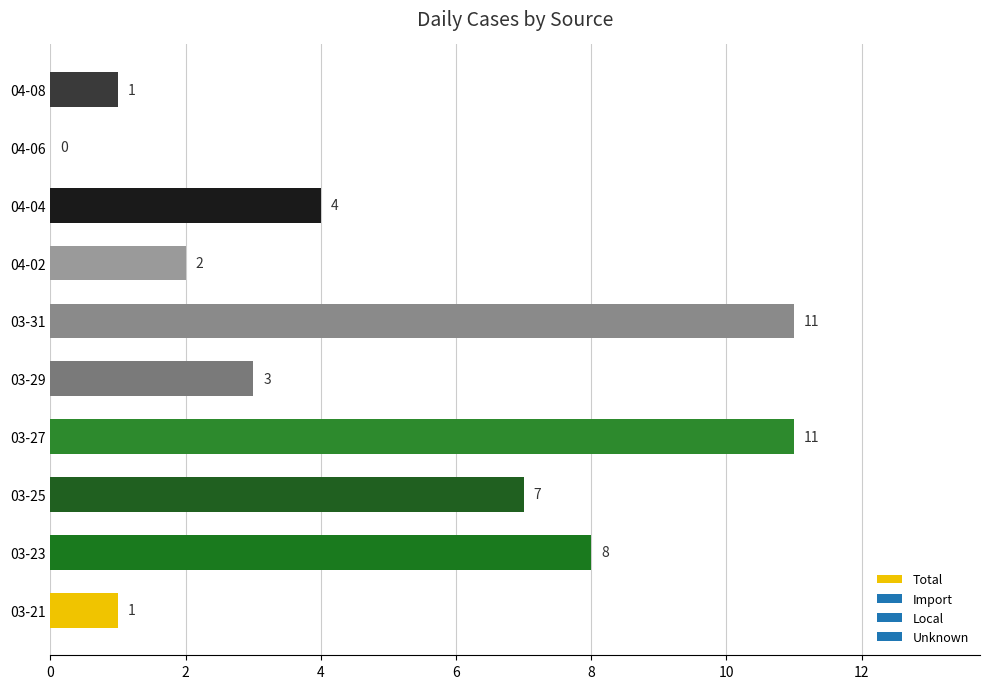

The chart shows a value of 8 at 03-23. True or false?

True